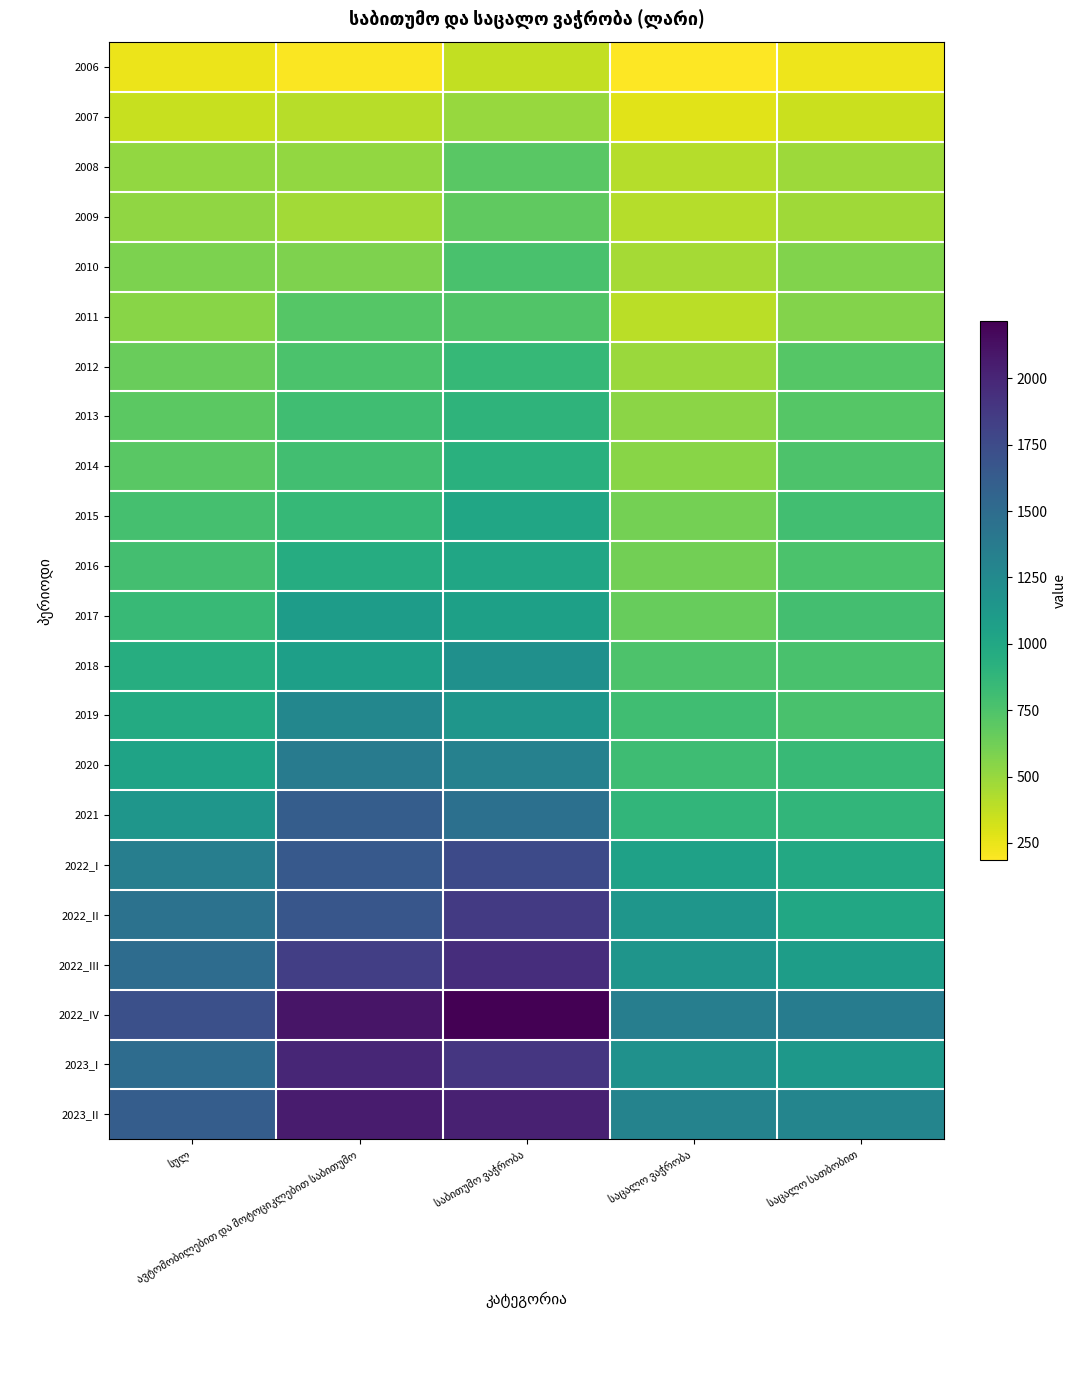

What is the total value across all series at სულ?

20460.1